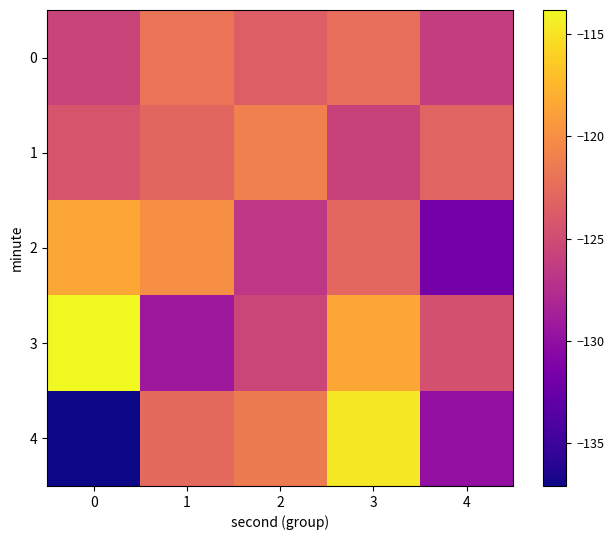

Which series has the largest total across all categories?

3